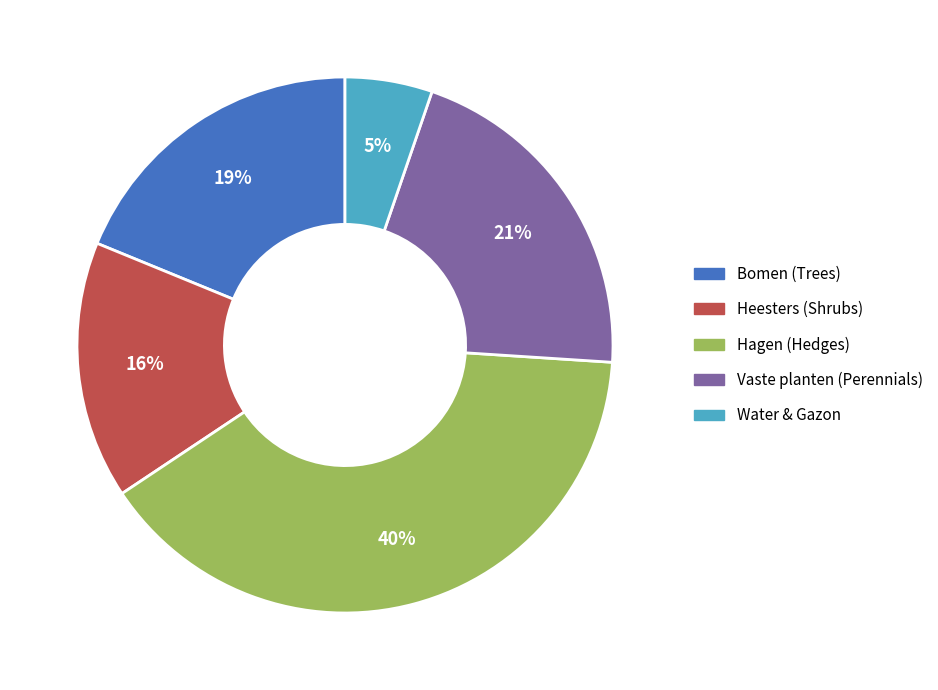

How many slices are in this pie chart?

5